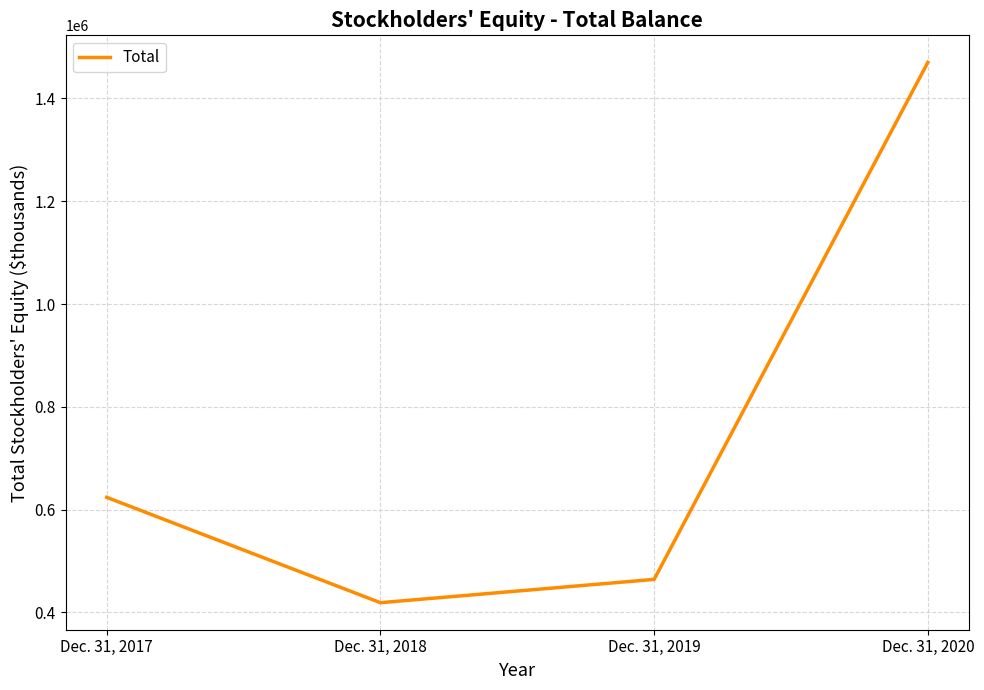

True or false: the data shows 935512 at Dec. 31, 2020.

False